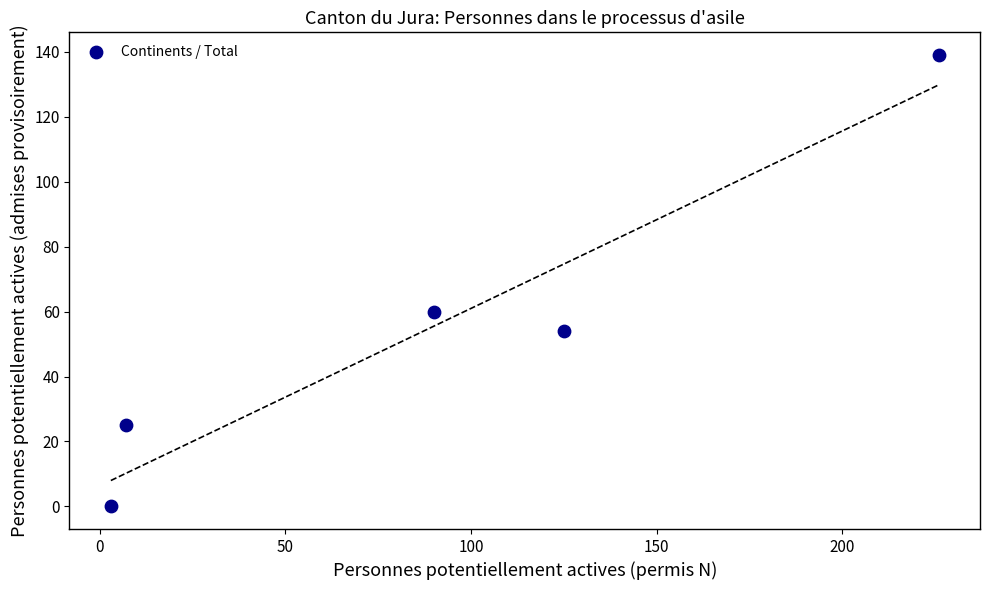

What Y value in the scatter plot is closest to 69?

60